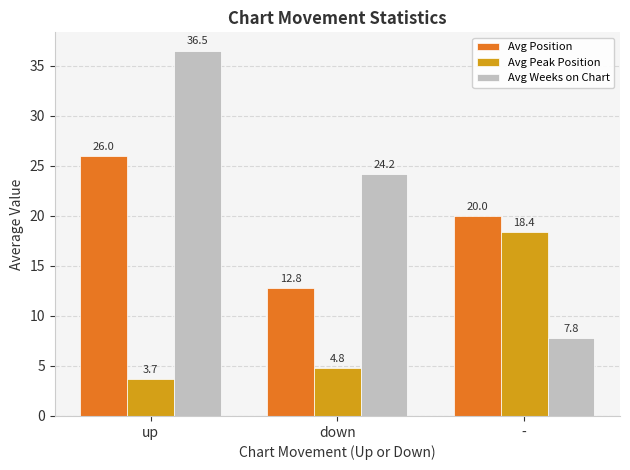

What is the difference between the maximum and minimum values in the Avg Position series?

13.2